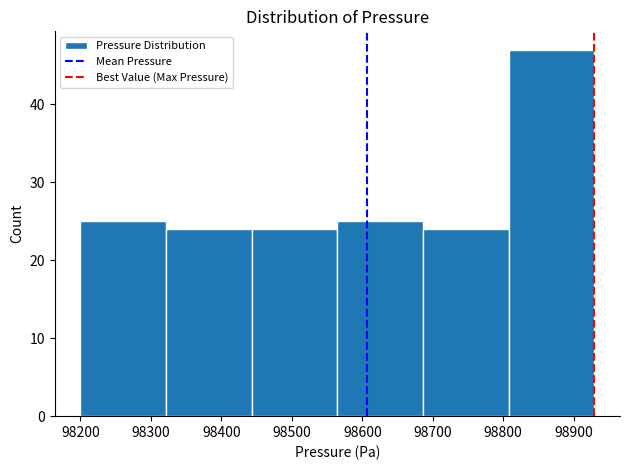

Which range on the x-axis has the tallest bar?

98810 to 98930